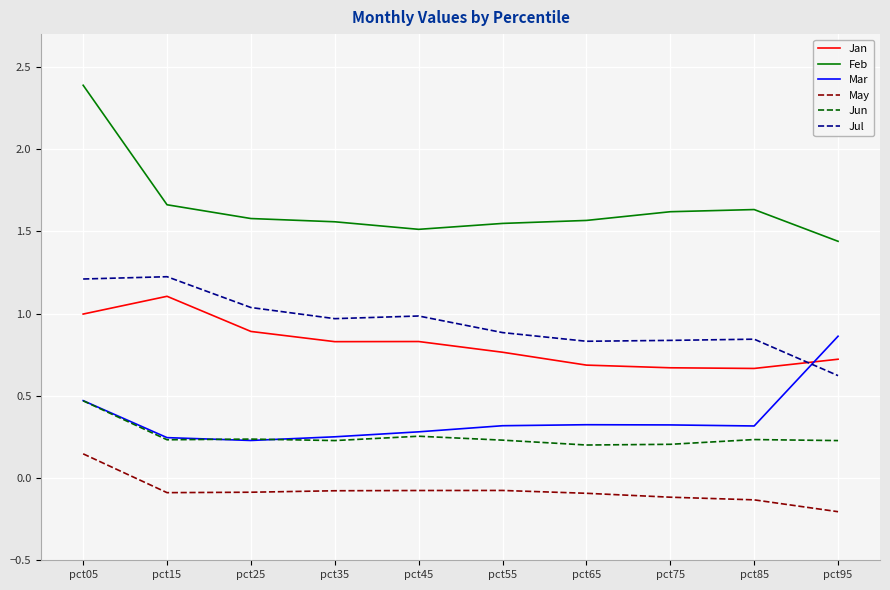

Which series has the largest total across all categories?

Feb